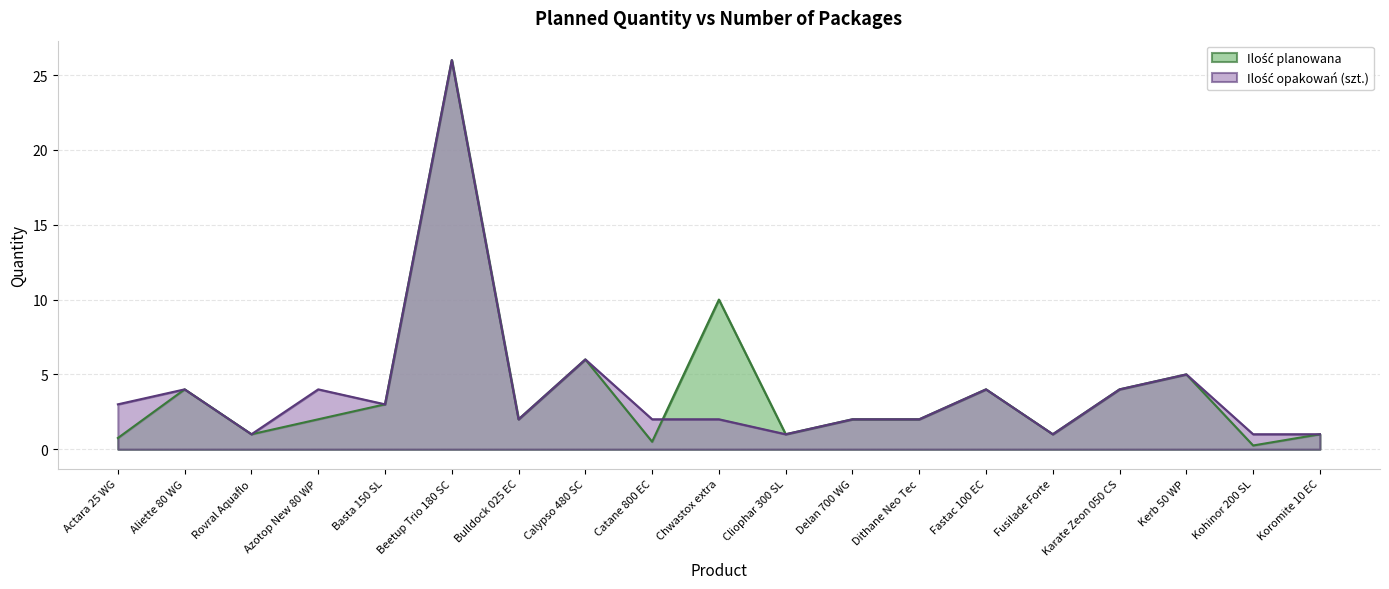

Which series changed the most between Rovral Aquaflo and Kerb 50 WP?

Ilość planowana